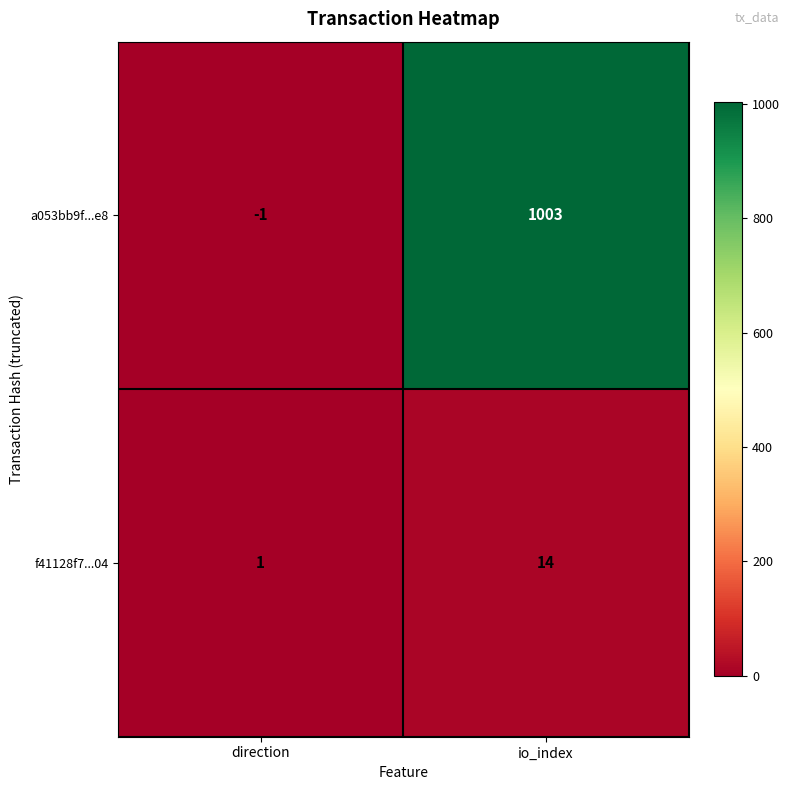

At which label is a053bb9f...e8 closest to 501?

direction